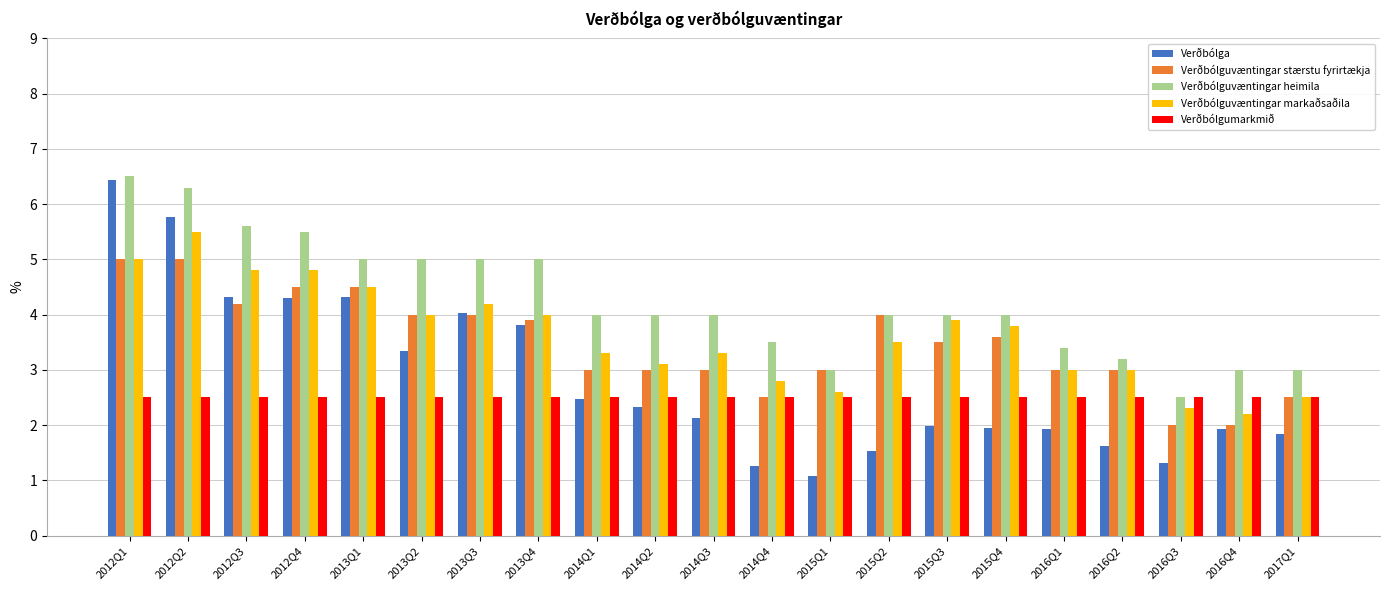

What is the value of the Verðbólguvæntingar heimila bar at the 10th from the left?

4.0